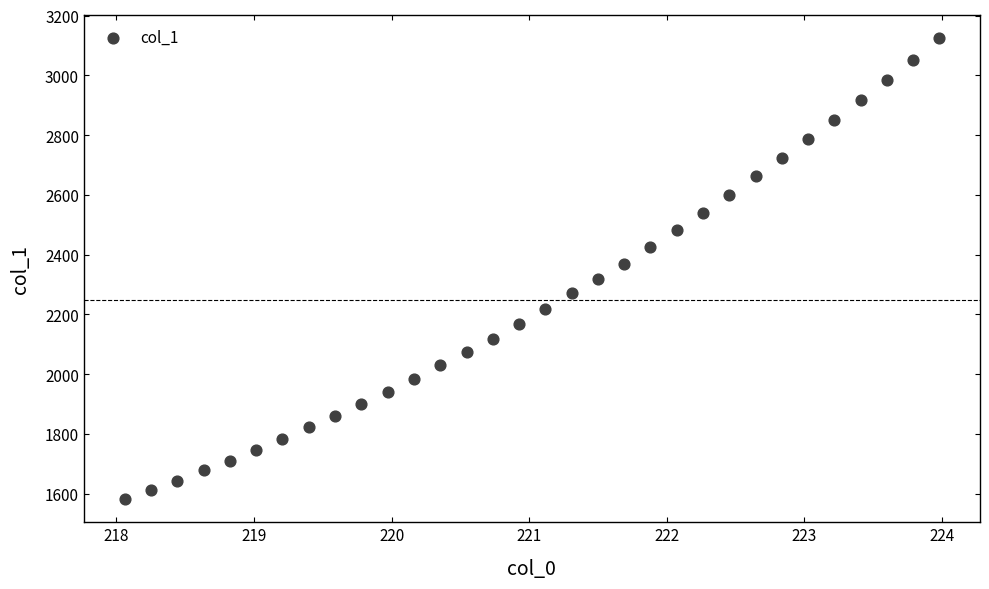

What is the range of X values (max minus min)?

5.9